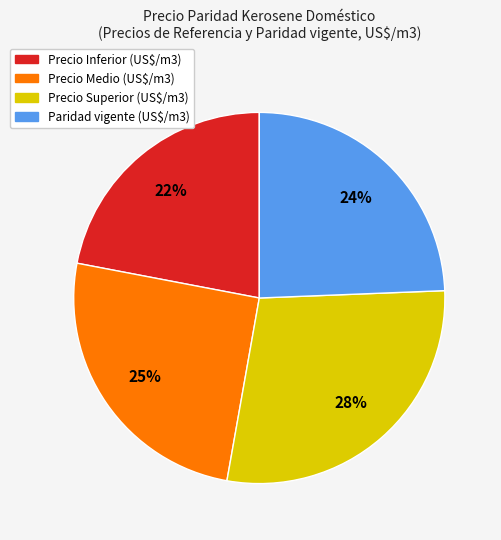

Is there a majority slice in this chart?

No